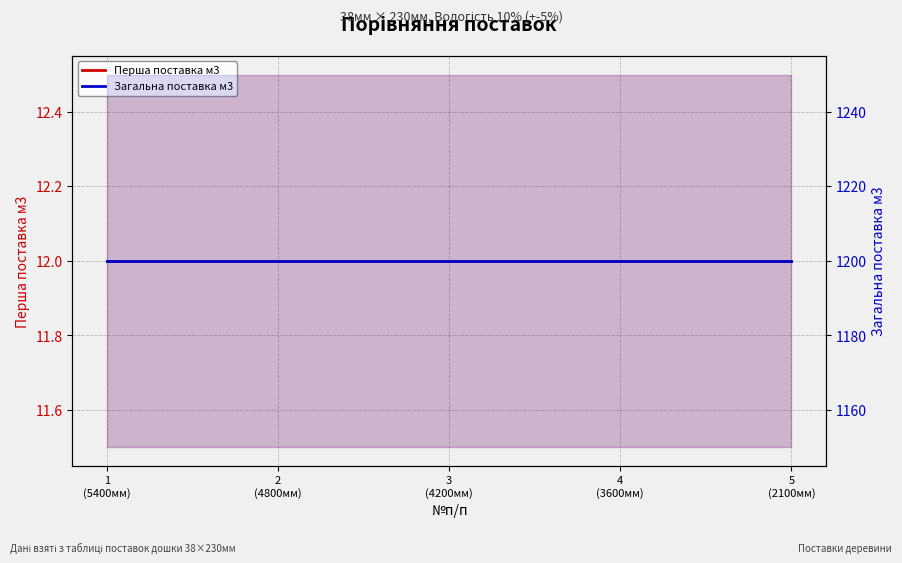

At which category is the sum across all series the highest?

1
(5400мм)